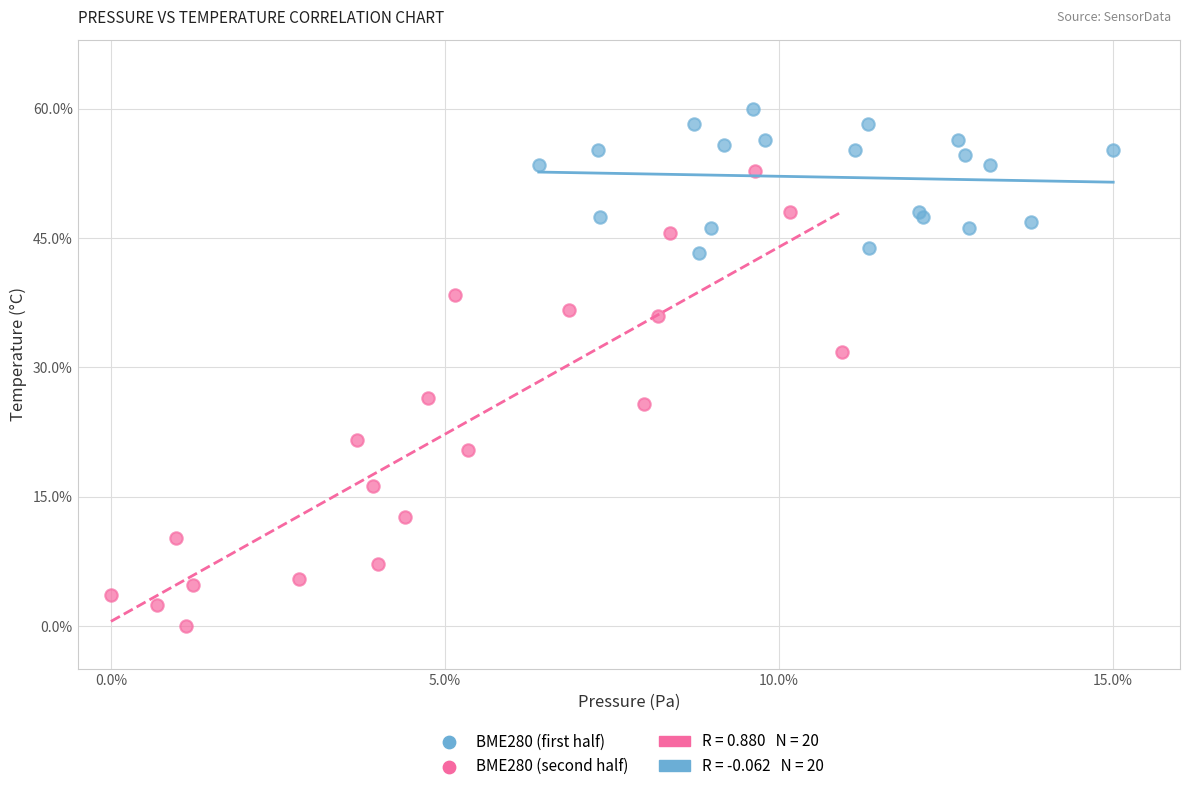

Which series reaches the minimum Y coordinate?

BME280 (second half)